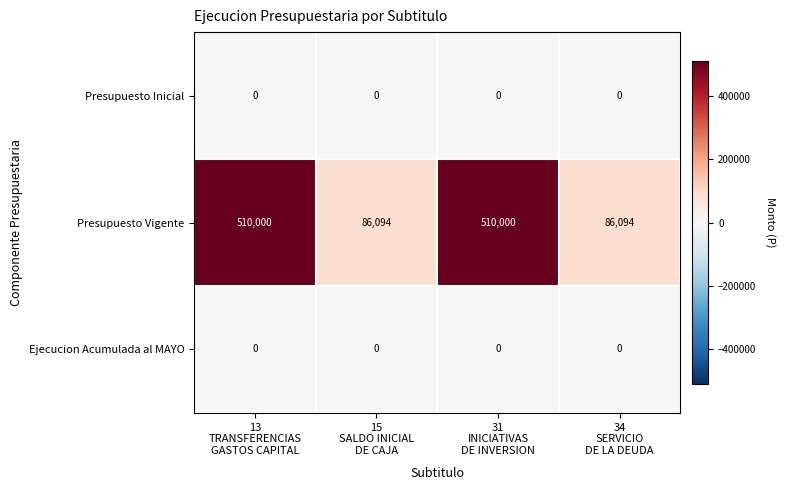

What is the difference between the second highest and second lowest values in the Presupuesto Vigente series?

423906